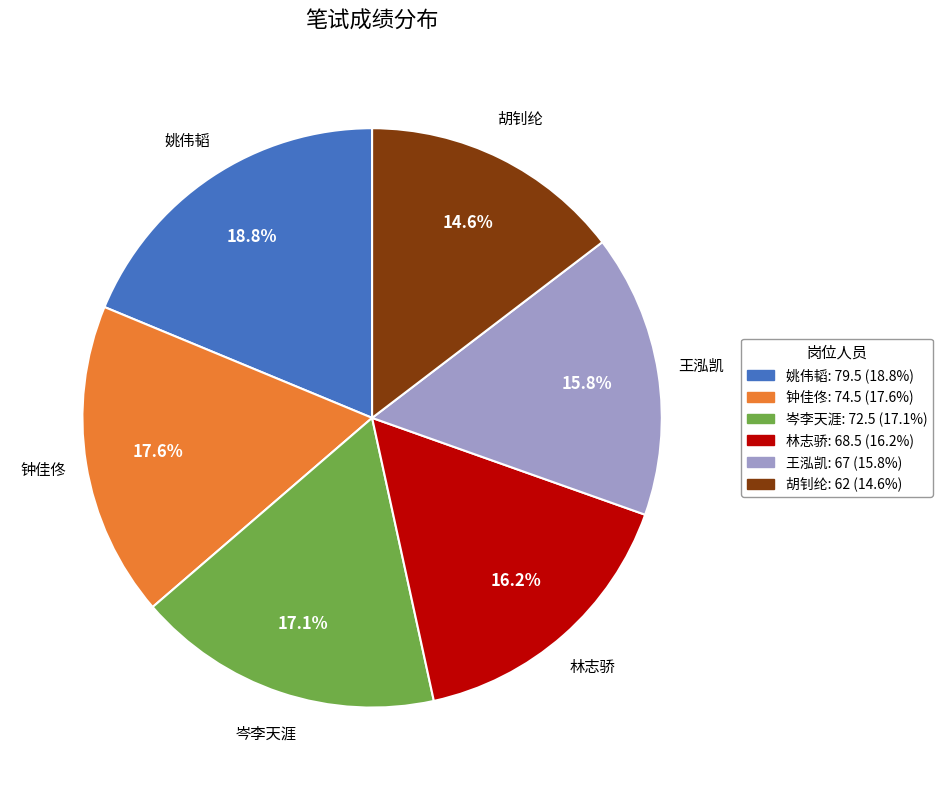

Is it true that 林志骄 is 16% of the pie?

True